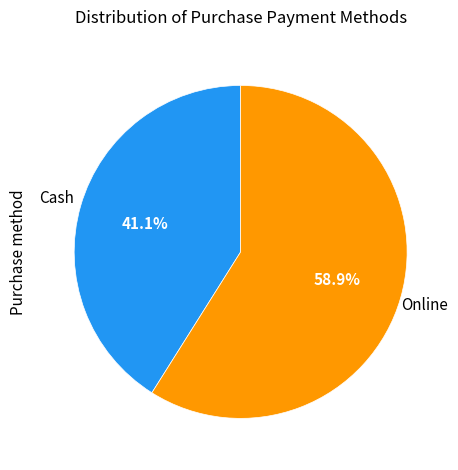

Is there any slice that represents more than half of the pie?

Yes